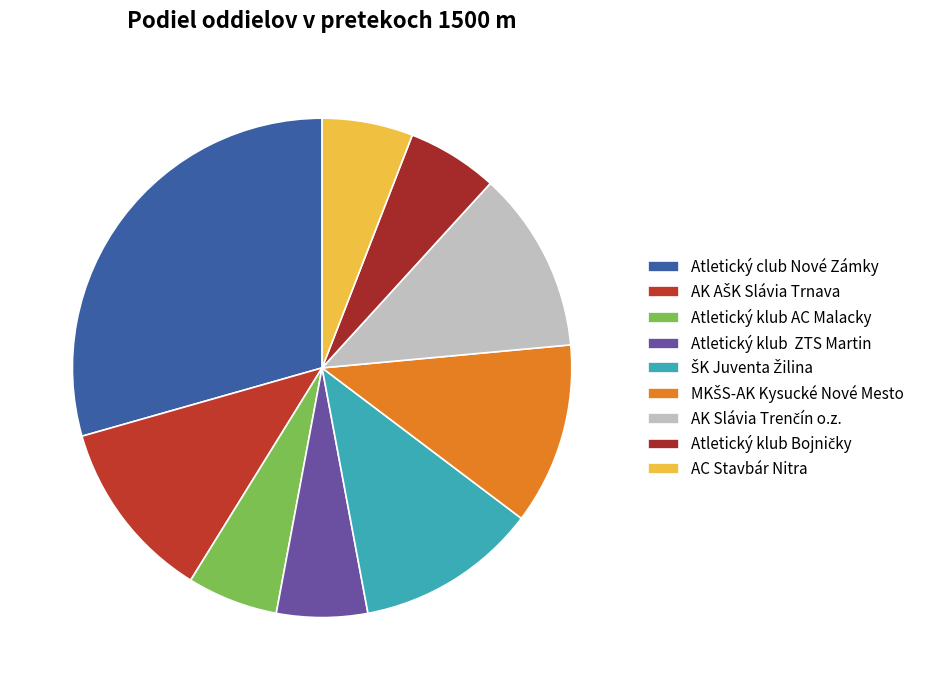

Rank the categories by value from highest to lowest.

Atletický club Nové Zámky, AK AŠK Slávia Trnava, ŠK Juventa Žilina, MKŠS-AK Kysucké Nové Mesto, AK Slávia Trenčín o.z., Atletický klub AC Malacky, Atletický klub  ZTS Martin, Atletický klub Bojničky, AC Stavbár Nitra